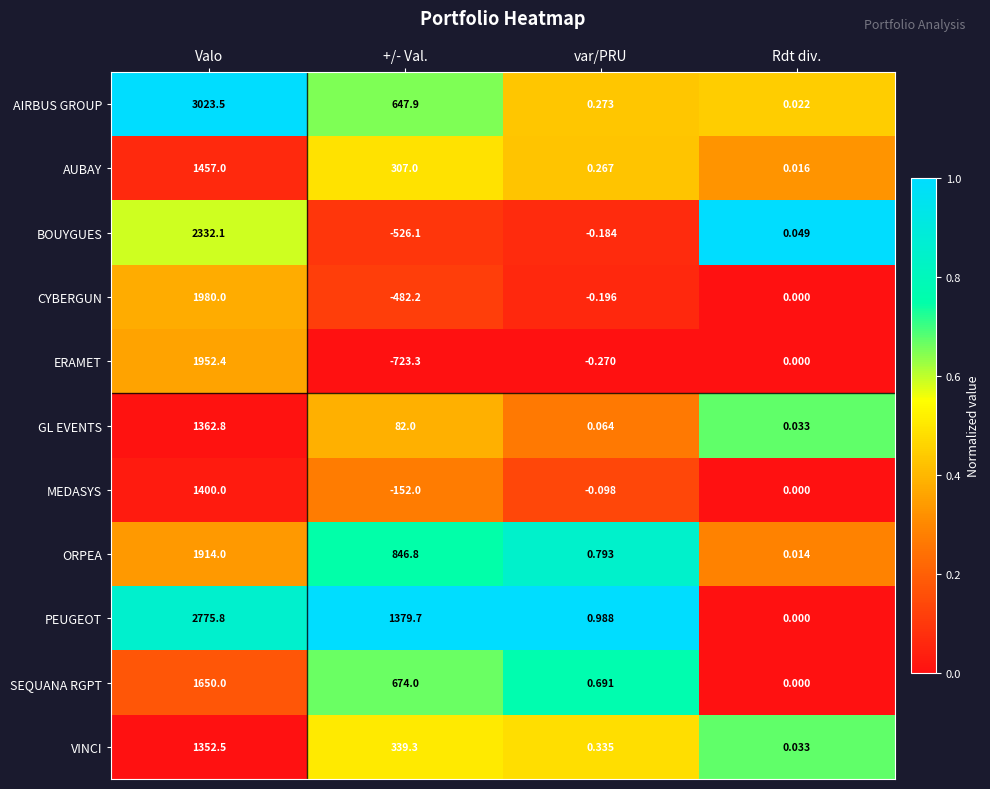

At how many categories does at least one series exceed 0?

4